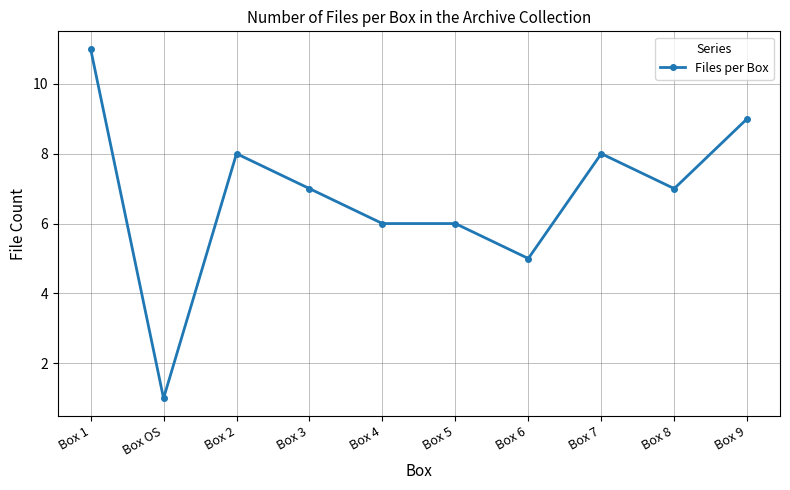

Which category has the lowest value across all series?

Box OS